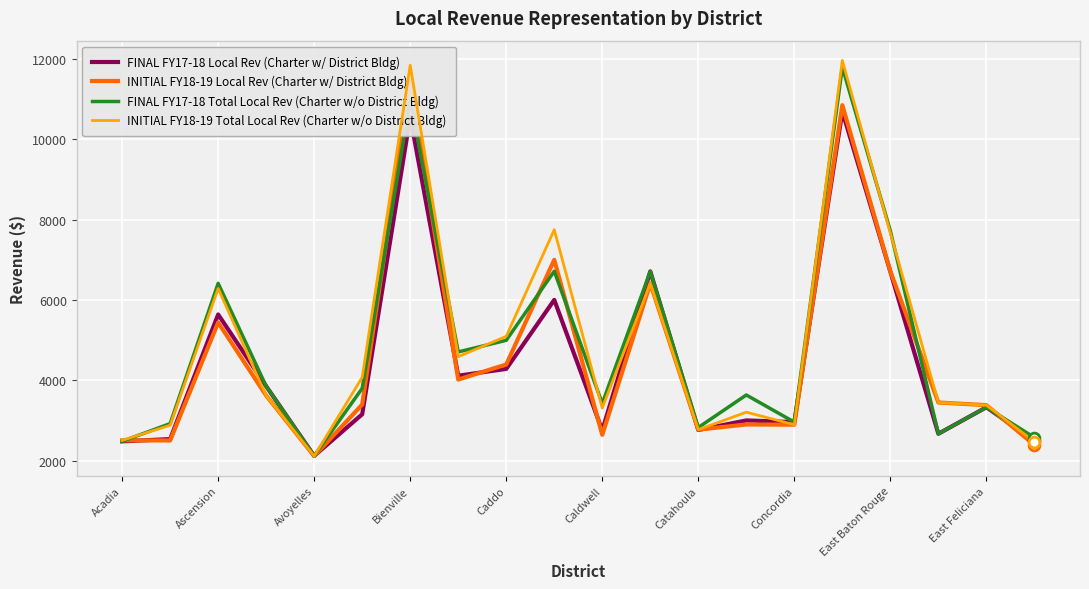

What are all the series names shown in the legend?

FINAL FY17-18 Local Rev (Charter w/ District Bldg), INITIAL FY18-19 Local Rev (Charter w/ District Bldg), FINAL FY17-18 Total Local Rev (Charter w/o District Bldg), INITIAL FY18-19 Total Local Rev (Charter w/o District Bldg)